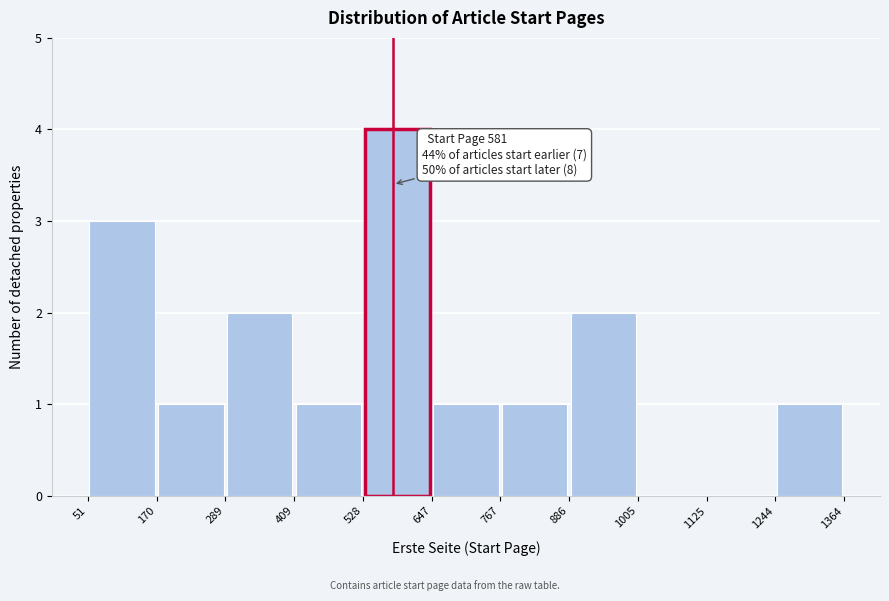

Which range on the x-axis has the tallest bar?

528 to 647